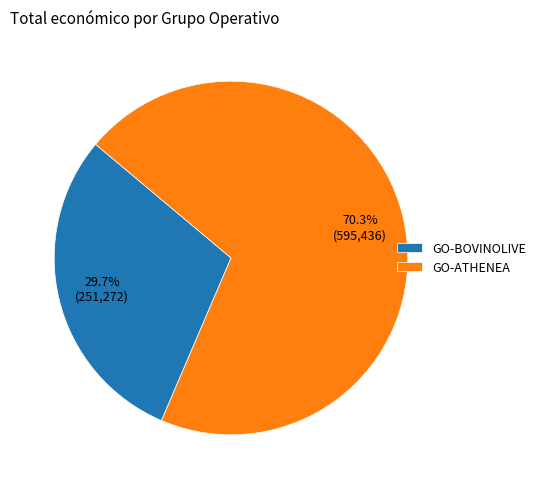

Does any single category account for the majority?

Yes